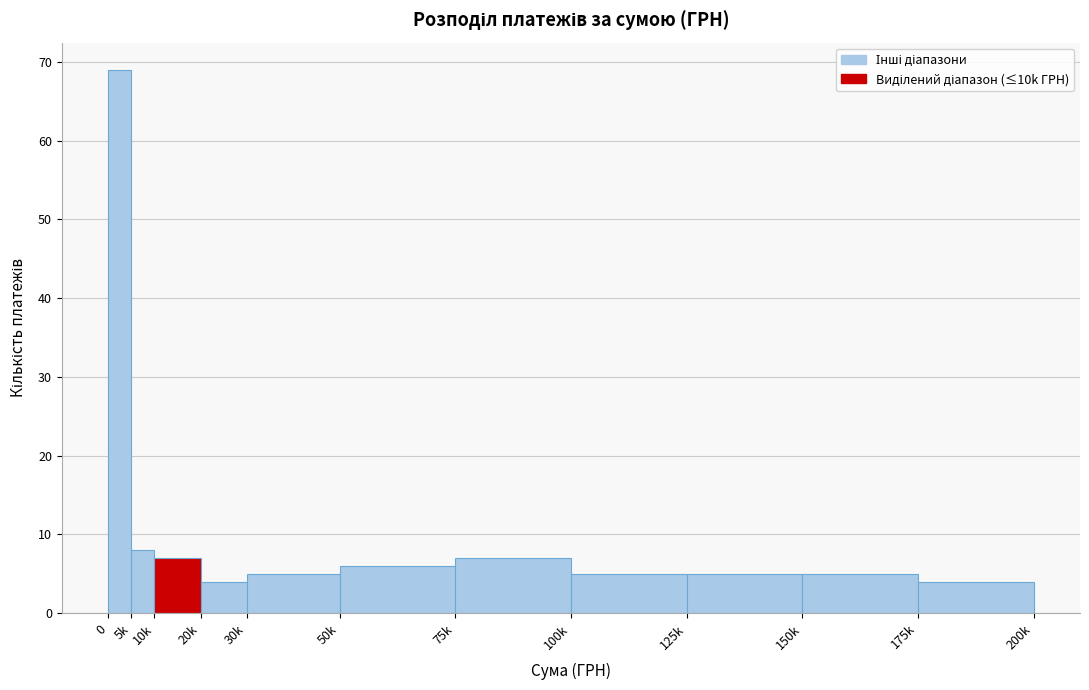

Reading left to right, list all the values displayed in this chart.

69	8	7	4	5	6	7	5	5	5	4